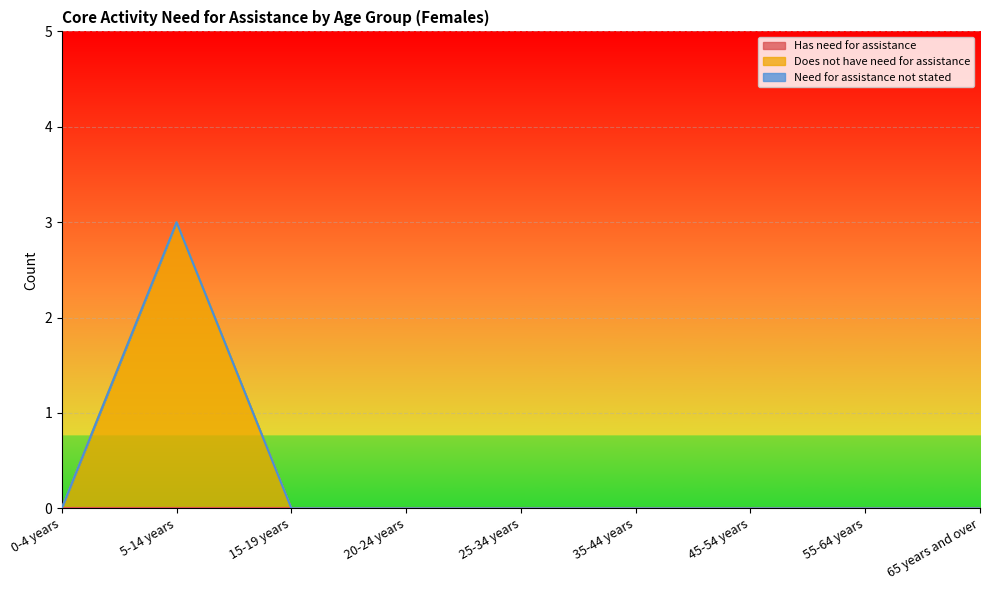

True or false: Does not have need for assistance and Has need for assistance intersect in this chart.

False